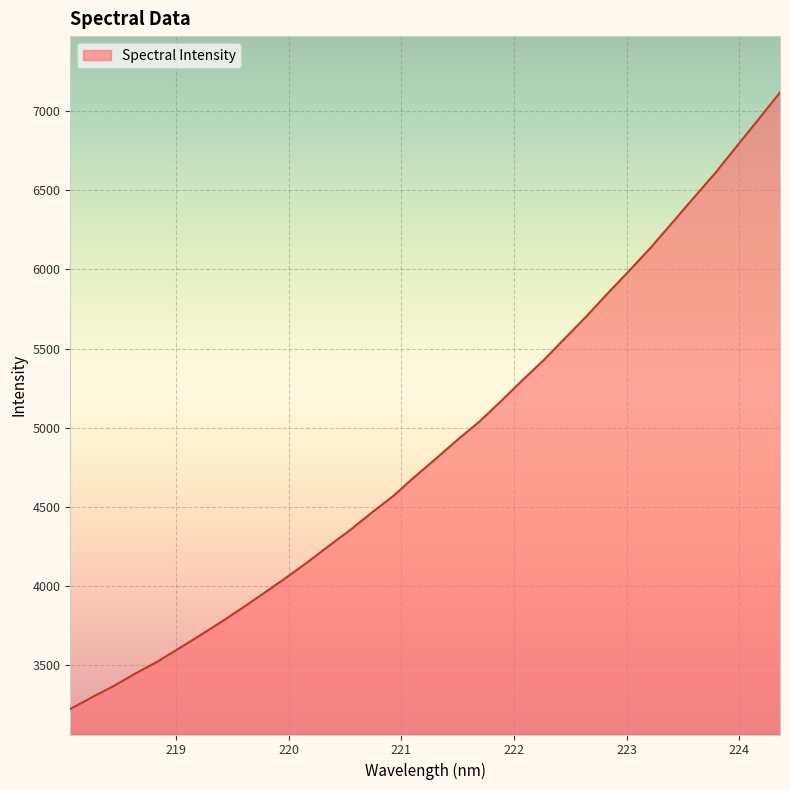

Does the chart display data point markers on the line(s)?

No